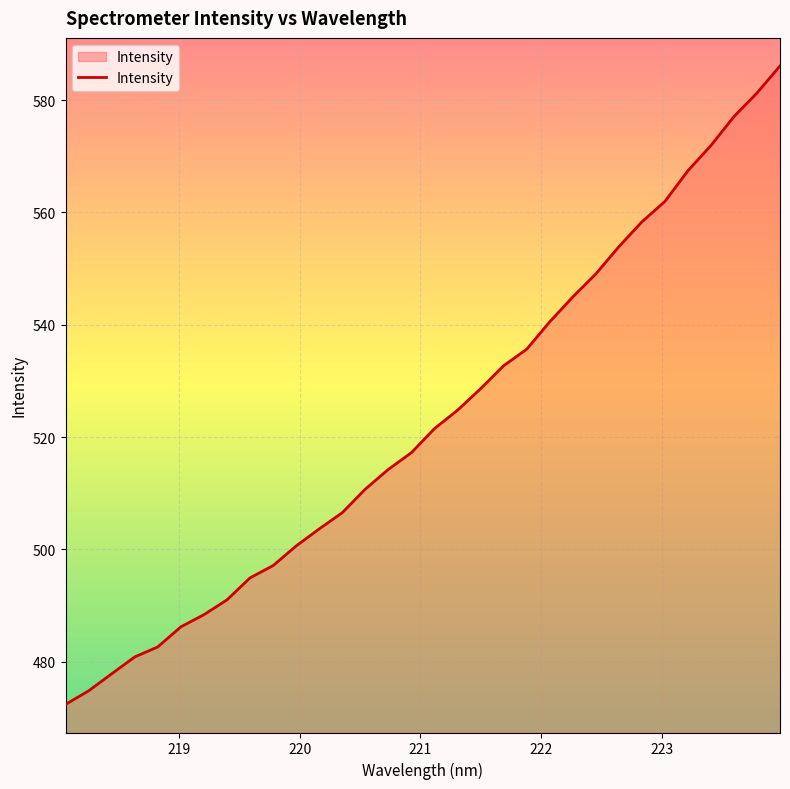

How many lines are shown in the chart?

1